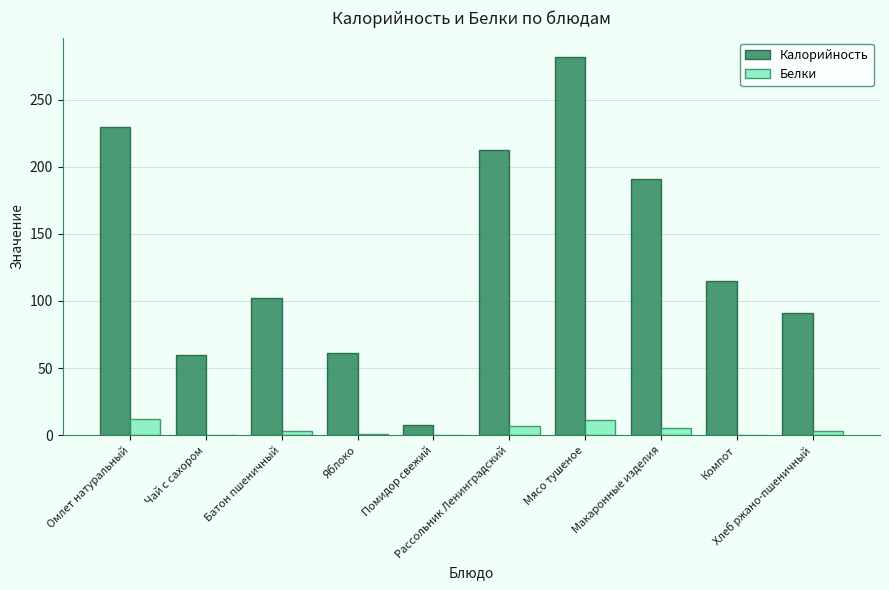

At which label does Белки first exceed 3?

Омлет натуральный